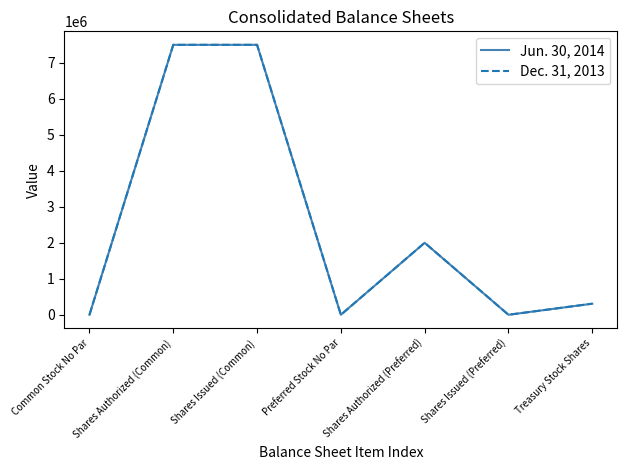

True or false: Jun. 30, 2014 has more than 2 interior local peaks.

False